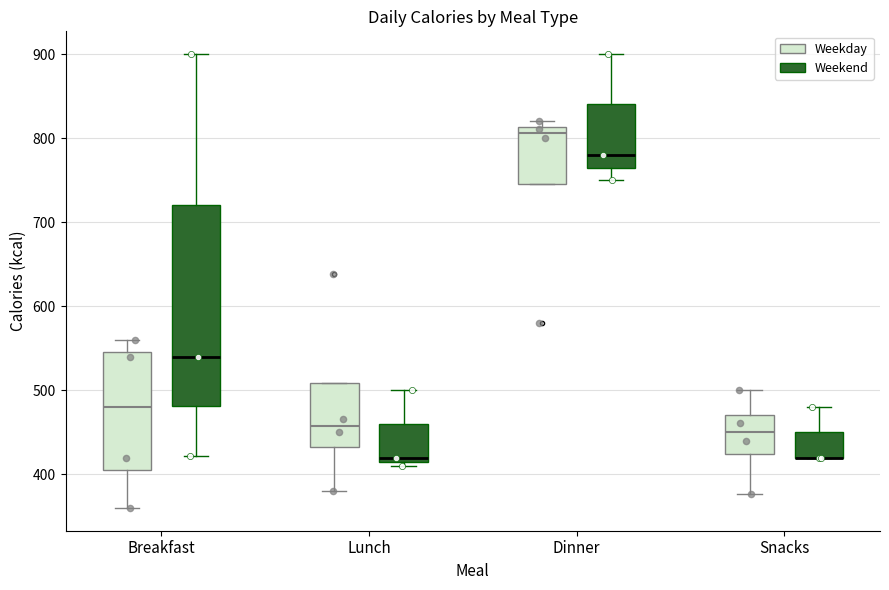

Comparing the boxes themselves (not the whiskers), which one is the tallest?

Breakfast (Weekend)